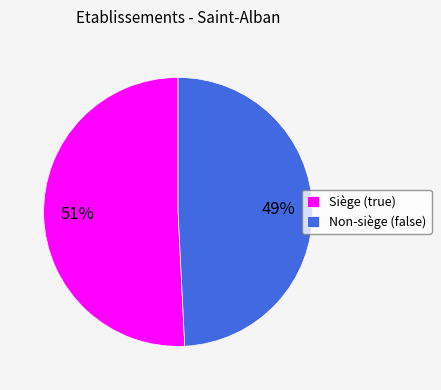

Rank the categories by value from lowest to highest.

Non-siège (false), Siège (true)